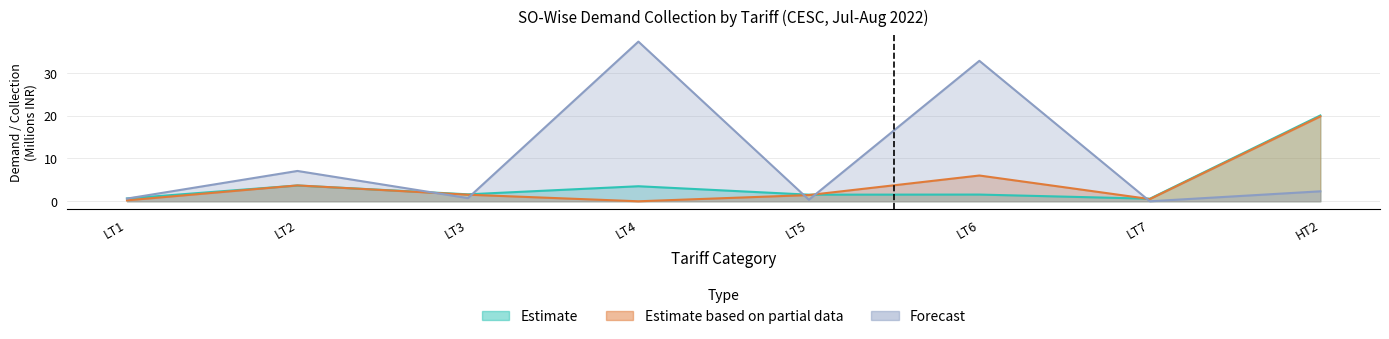

Where does the Estimate series first go above 1?

LT2